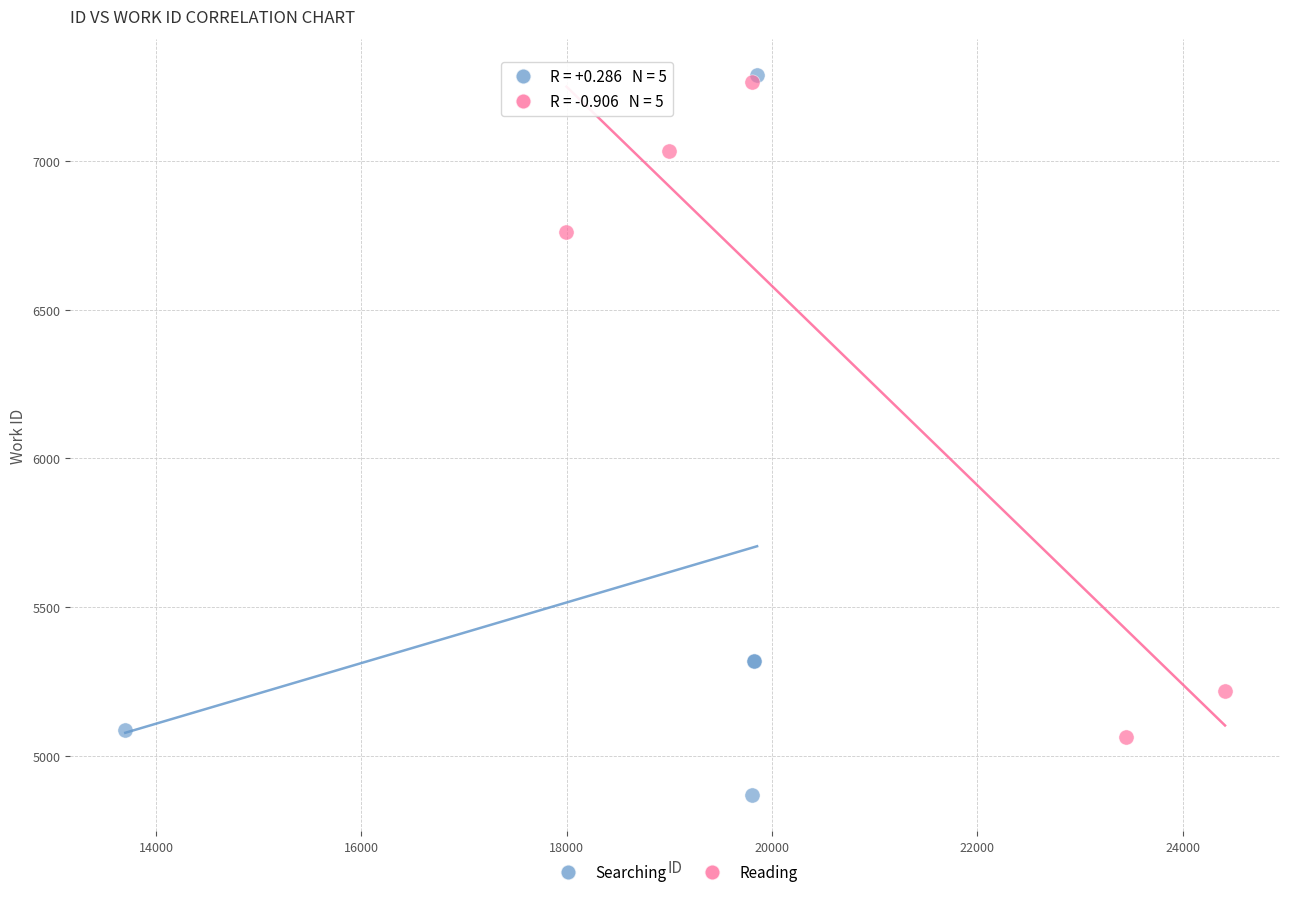

Which series has the largest Y range (max minus min)?

Searching